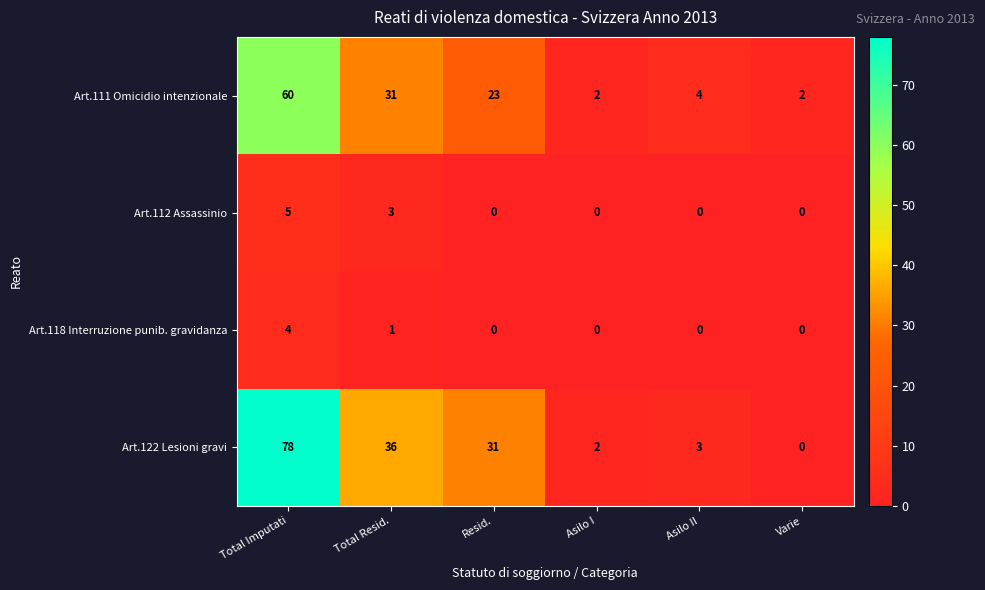

What is the sum of all Art.122 Lesioni gravi values?

150